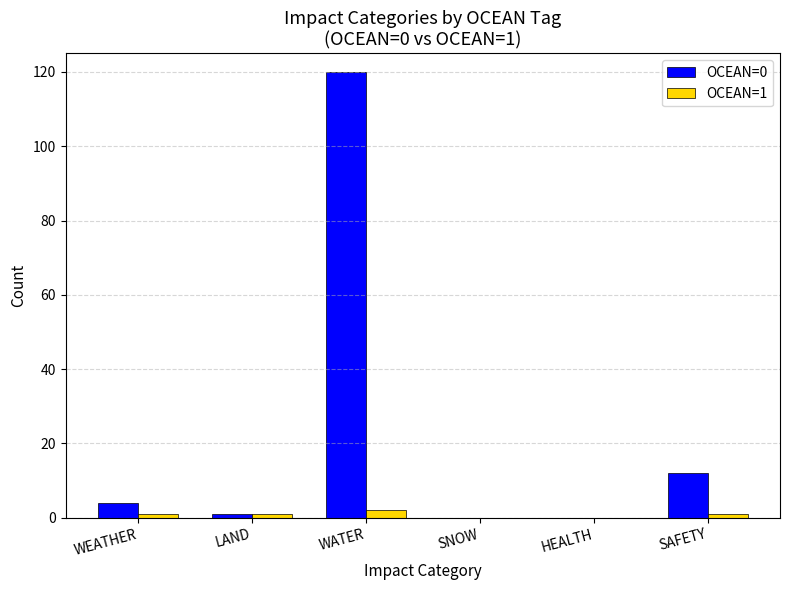

How many groups of bars are there?

6